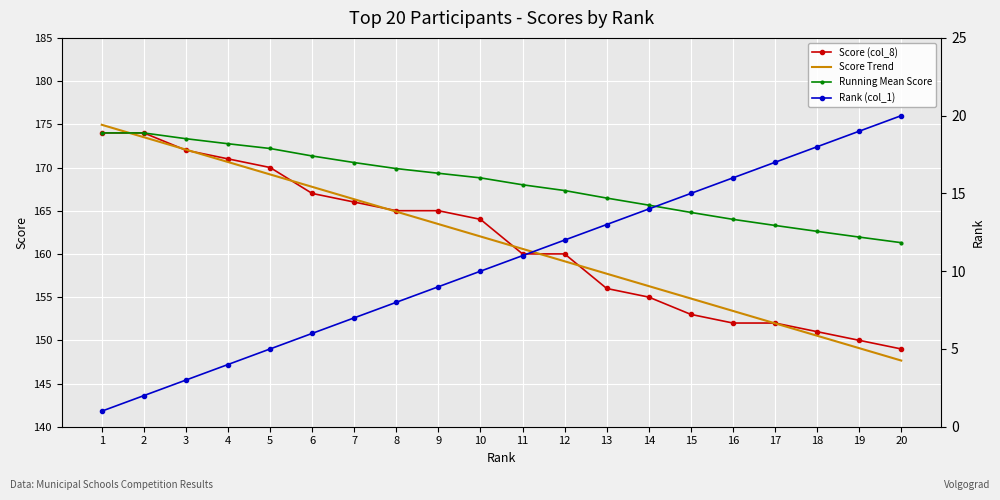

The value of Score Trend at 13 is 157.7. True or false?

True